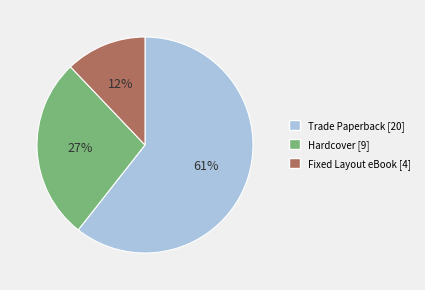

Which has a higher value, Trade Paperback or Fixed Layout eBook?

Trade Paperback